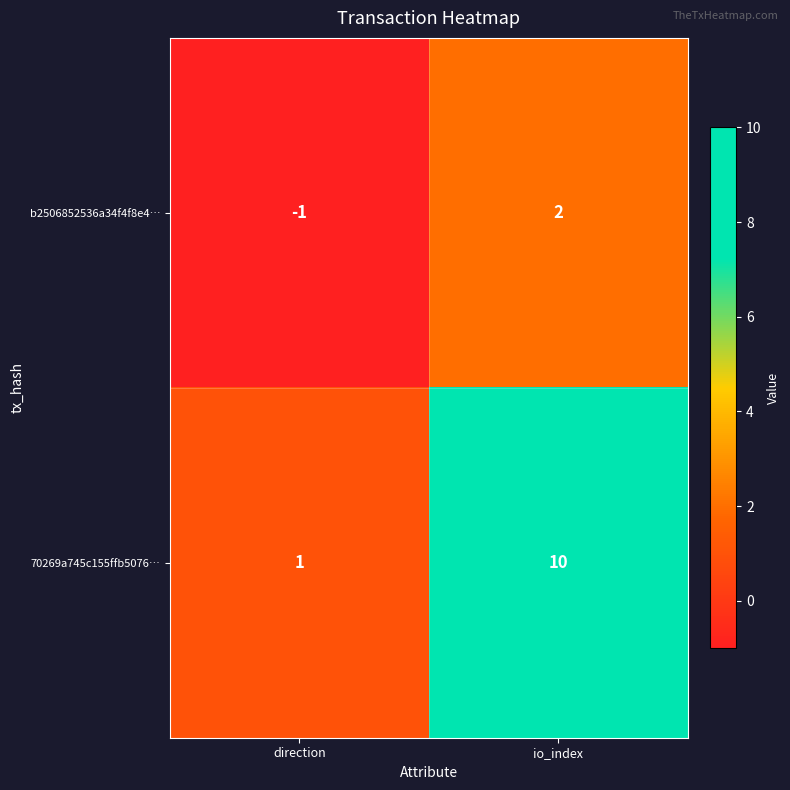

Reading right to left, extract all data points from this chart.

b2506852536a34f4f8e4…: 2	-1
70269a745c155ffb5076…: 10	1